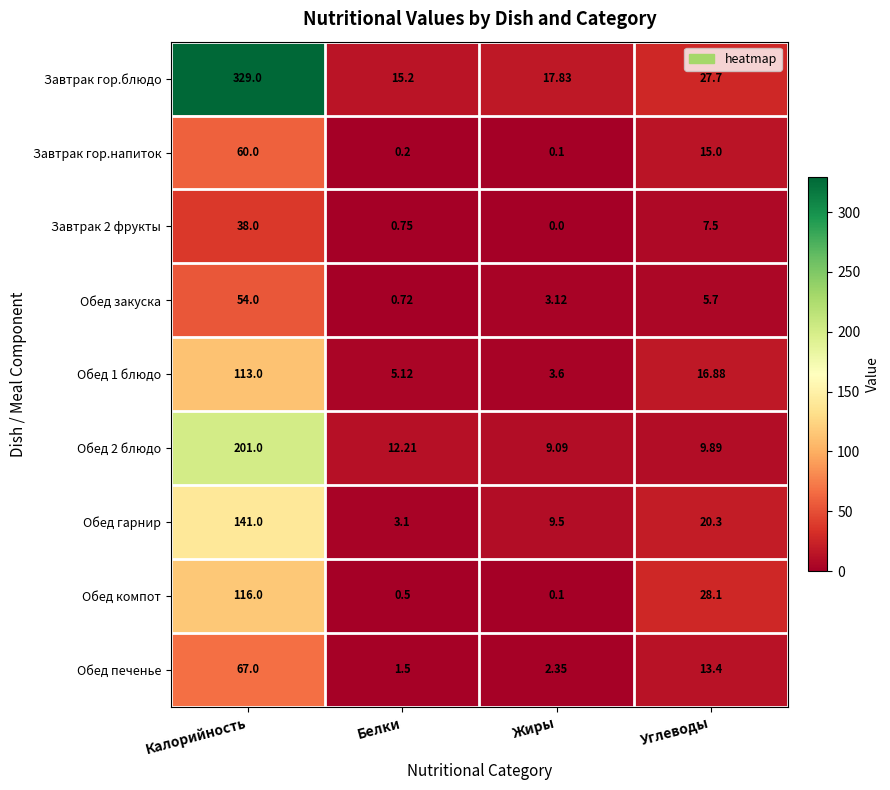

At which category is the sum across all series the highest?

Калорийность